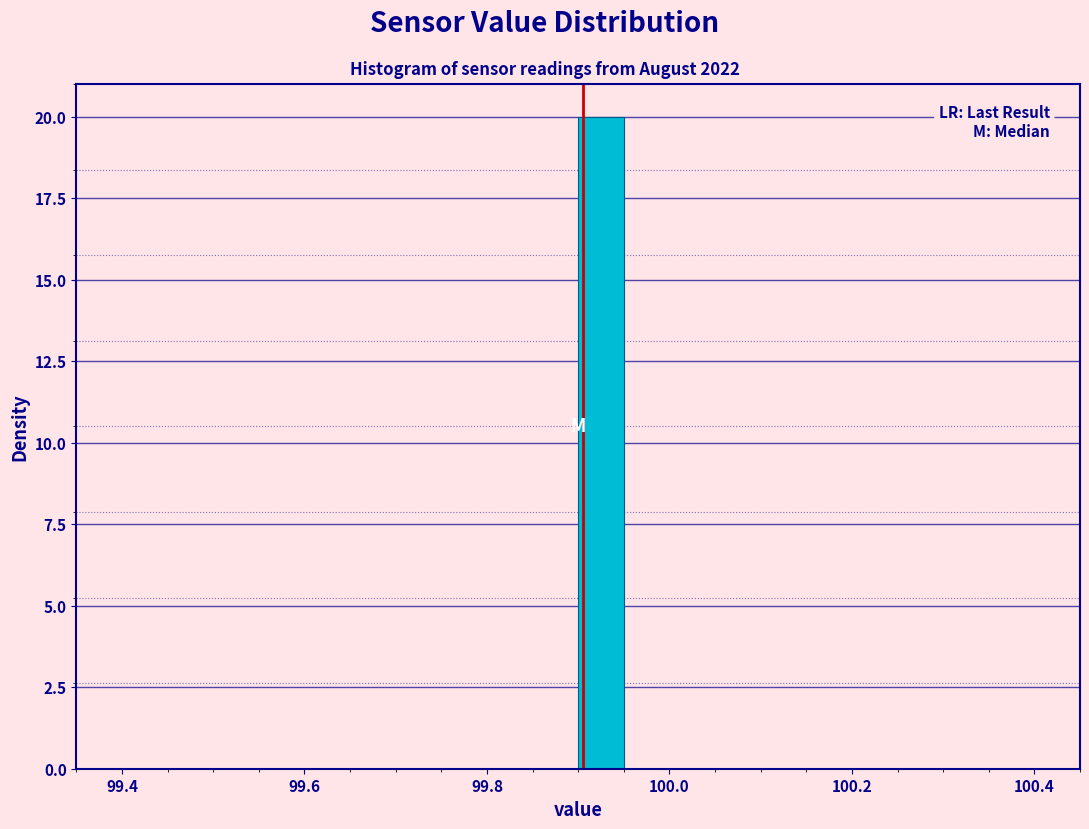

Read against the x-axis, roughly where is the centre of the tallest bar?

99.92